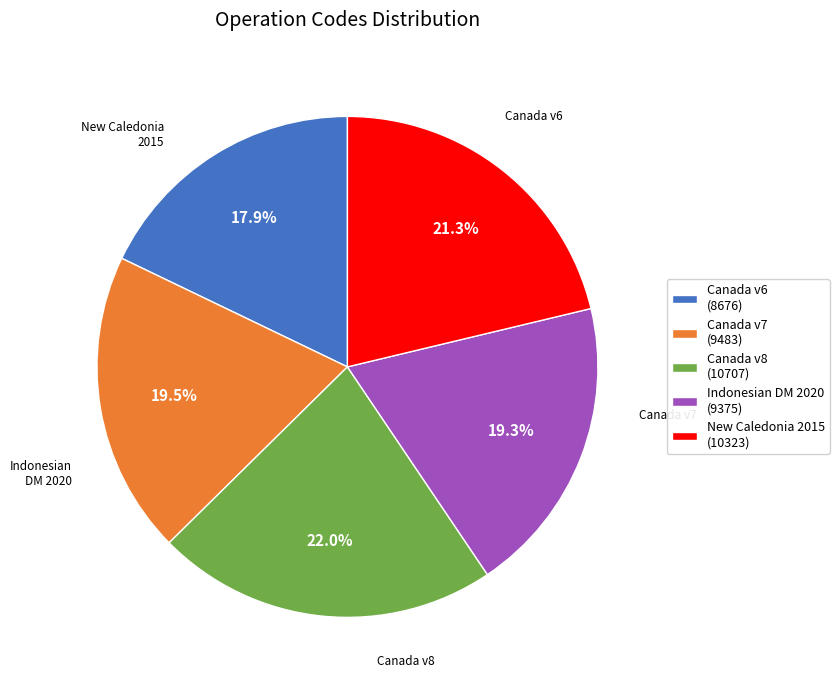

Is there a majority slice in this chart?

No